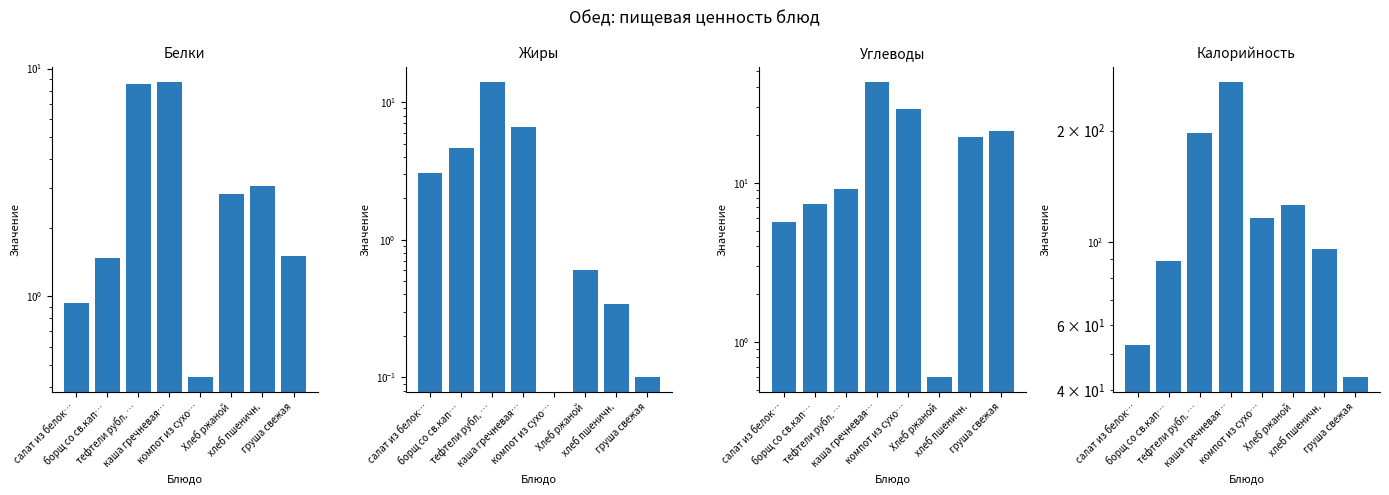

What is the difference between the Калорийность values at груша свежая and каша гречневая…?

227.7